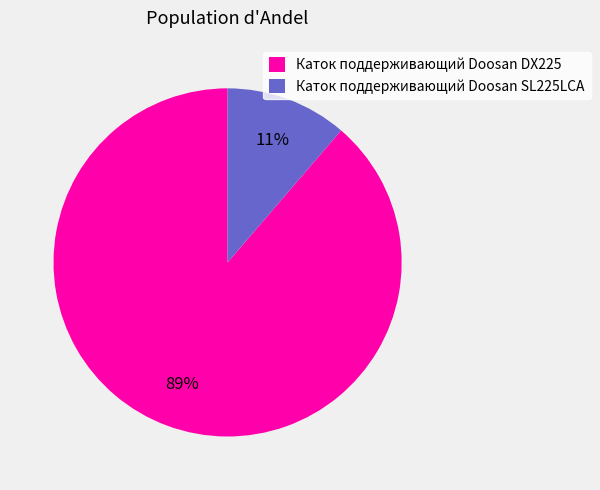

Between Каток поддерживающий Doosan SL225LCA and Каток поддерживающий Doosan DX225, which is larger?

Каток поддерживающий Doosan DX225